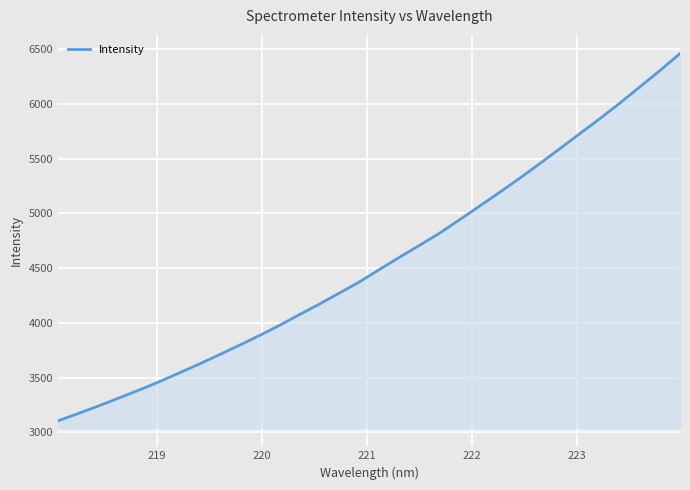

What is the difference between the maximum and minimum values?

3355.3